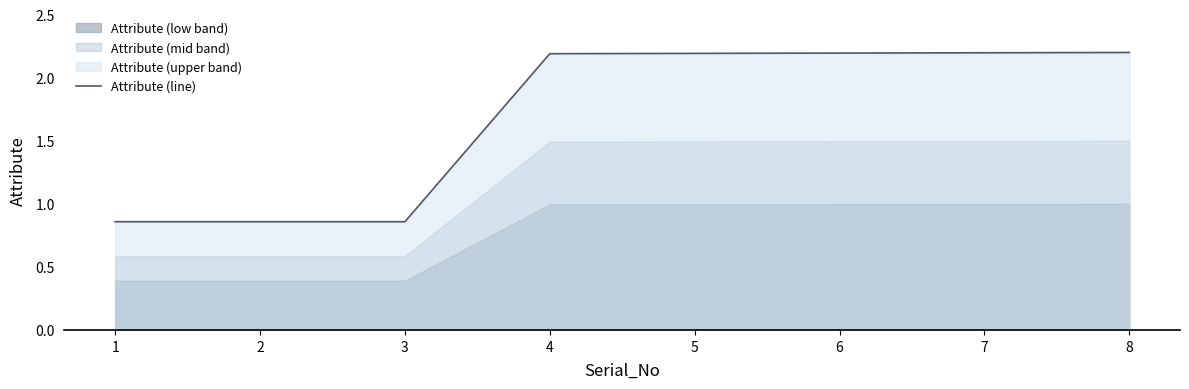

Count the values in the range 0 to 2.

3